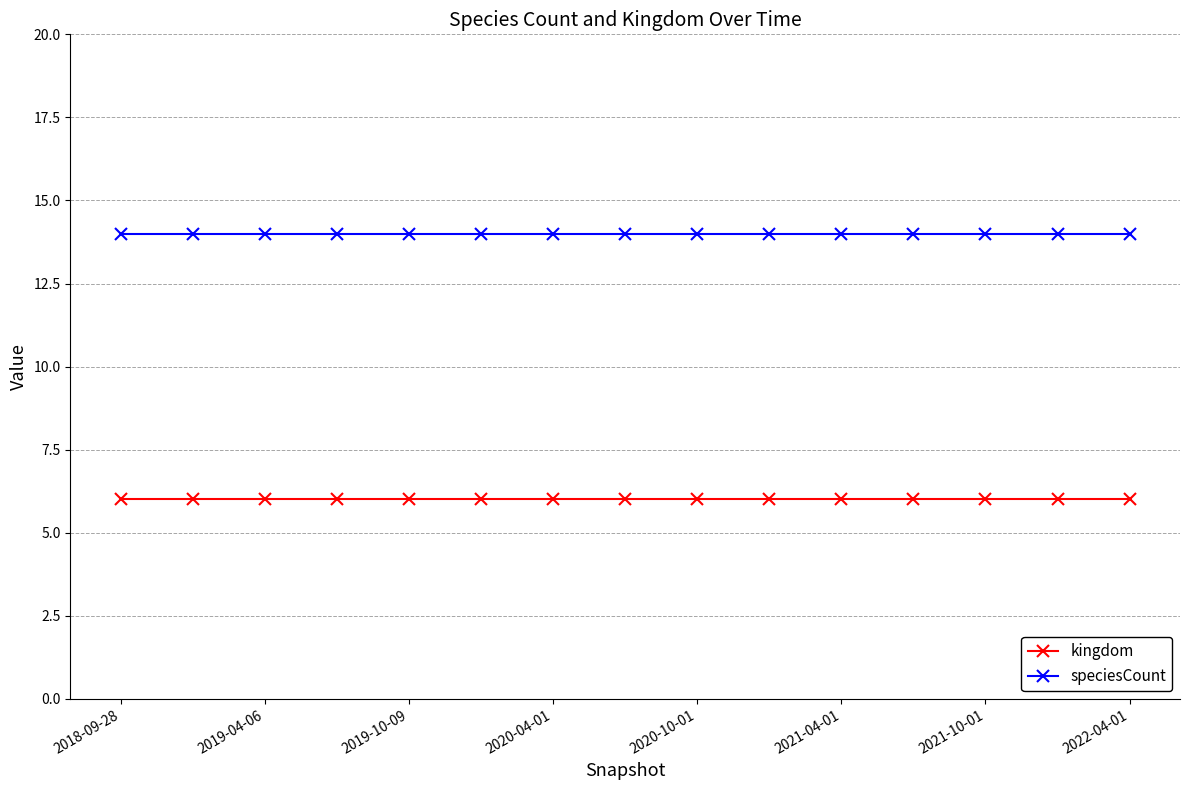

What is the maximum value shown in the chart?

14